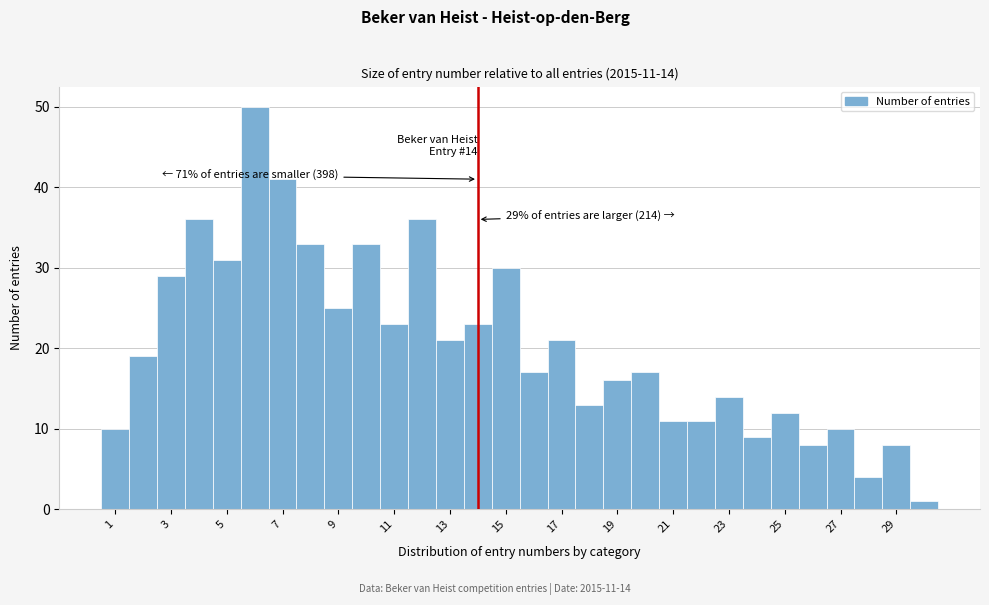

Over which range of the x-axis is the bar tallest?

5.5 to 6.5